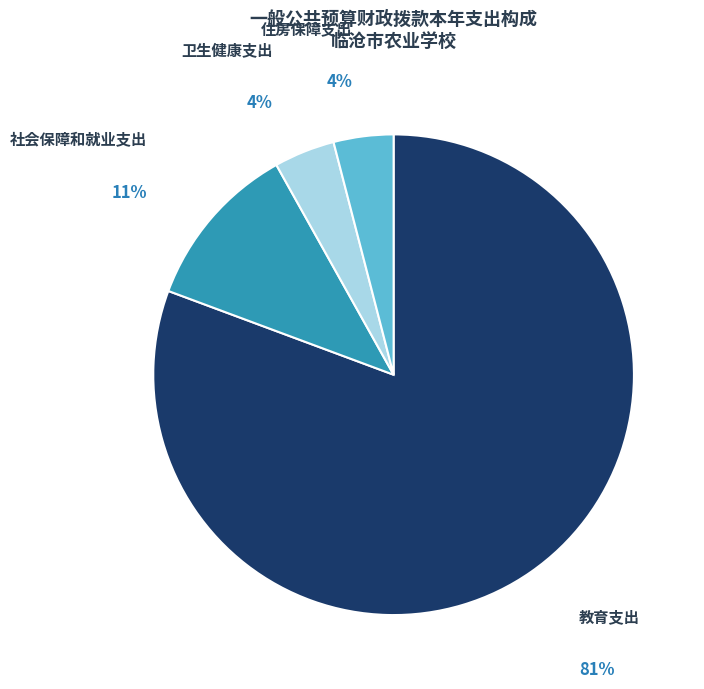

Is it true that 社会保障和就业支出 is 11% of the pie?

True